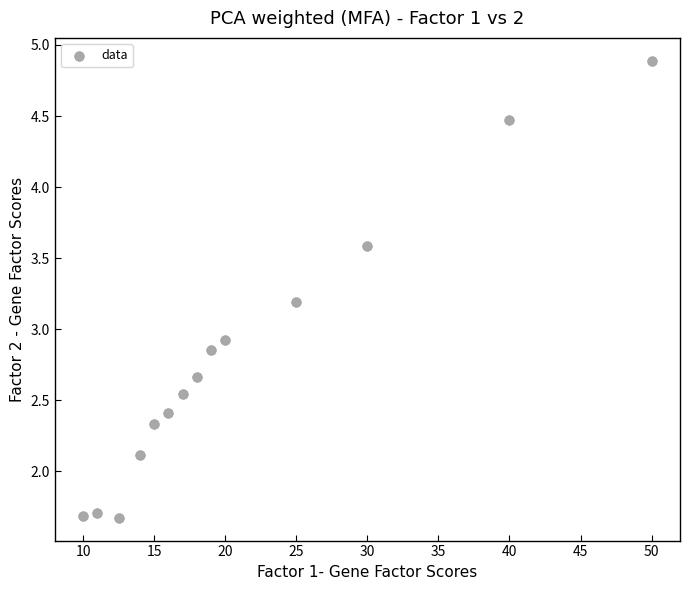

What is the range of X values (max minus min)?

40.0